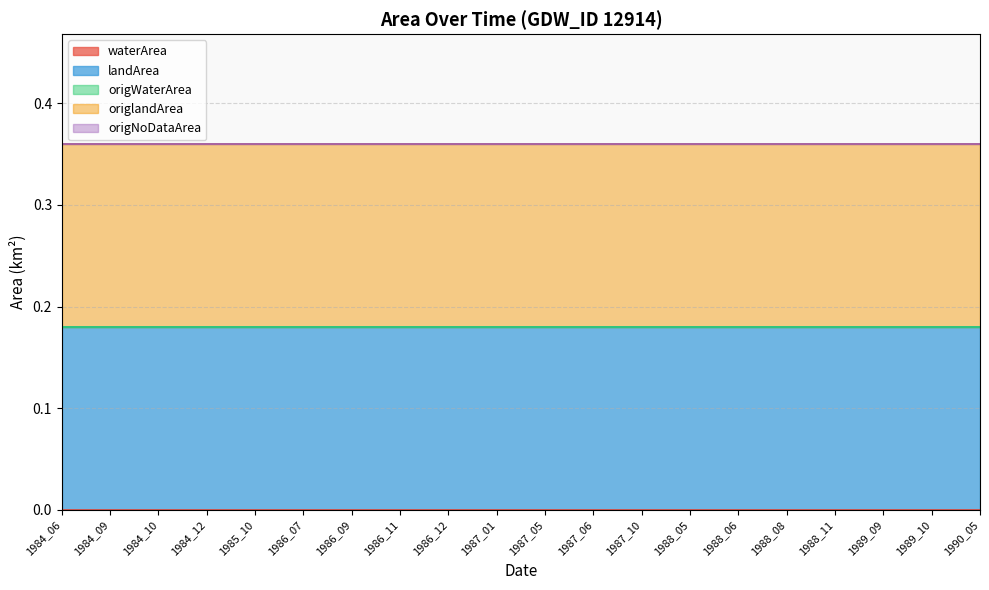

True or false: waterArea has more than 1 interior local peaks.

False